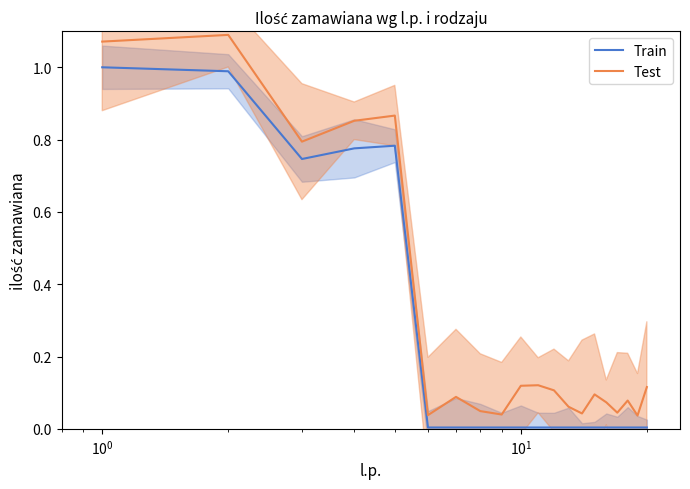

Which series has the largest total across all categories?

Test